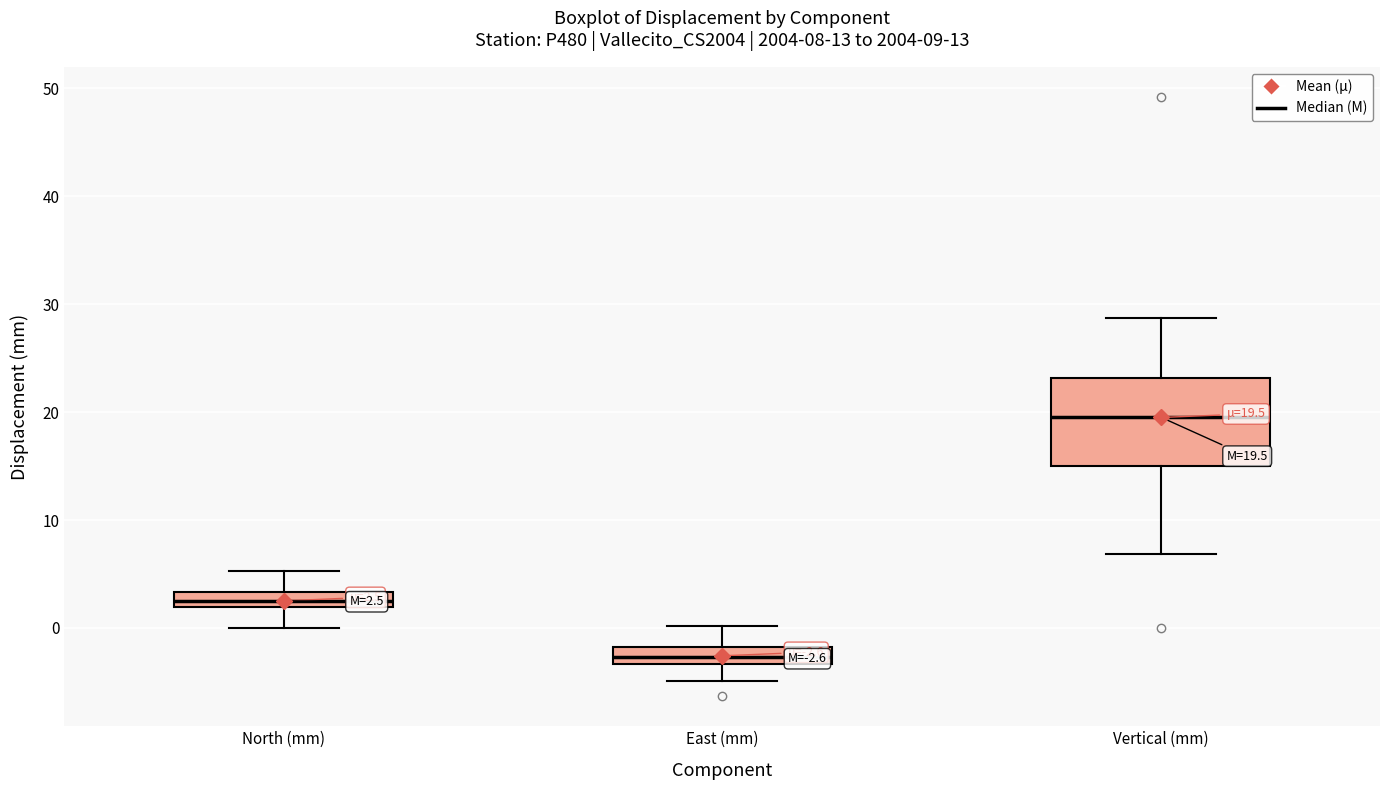

Which box is the tallest, from its lower edge to its upper edge?

Vertical (mm)